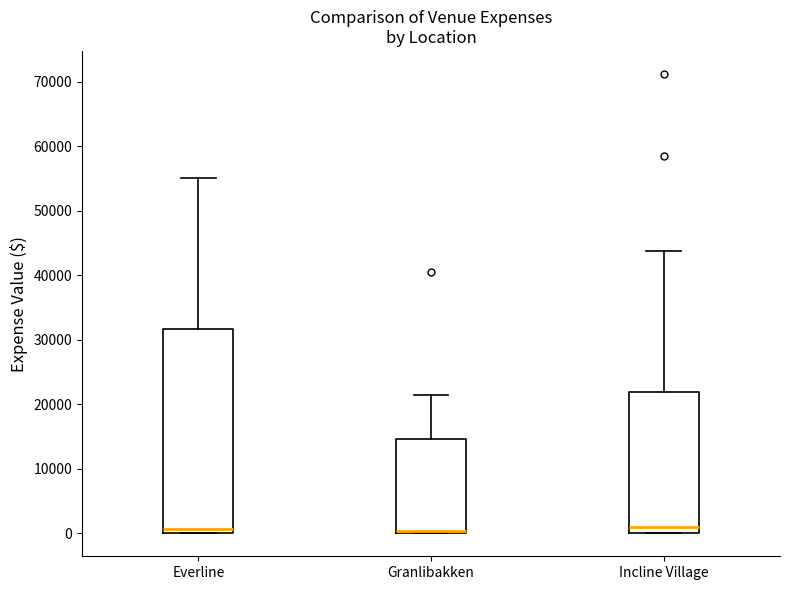

Reading left to right, transcribe this box plot: for each box, give where its median line is, the range the box spans, and where its two whiskers end, as read against the y-axis. The values are not printed on the chart, so give them approximately, as read against the axis.

Everline: median 1000, box 0 to 32000, whiskers 0 to 55000
Granlibakken: median 0 (drawn on the box's lower edge), box 0 to 15000, whiskers 0 to 21000
Incline Village: median 1000, box 0 to 22000, whiskers 0 to 44000